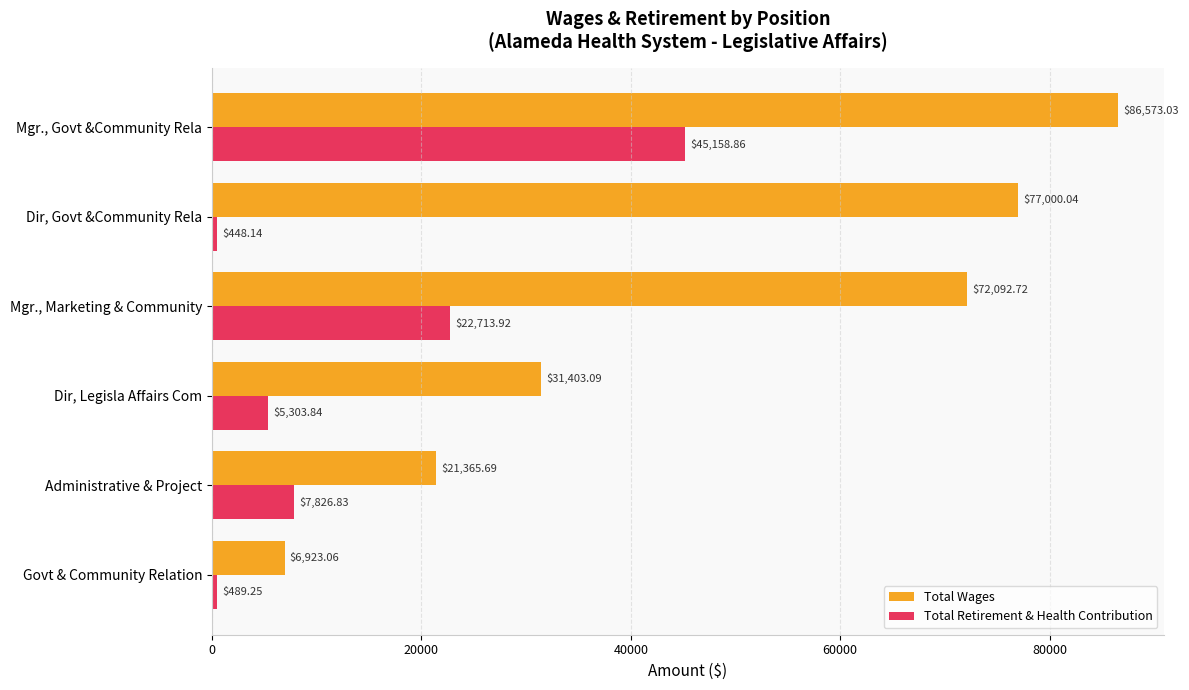

What is the difference between the highest and lowest values at Mgr., Marketing & Community?

49378.8